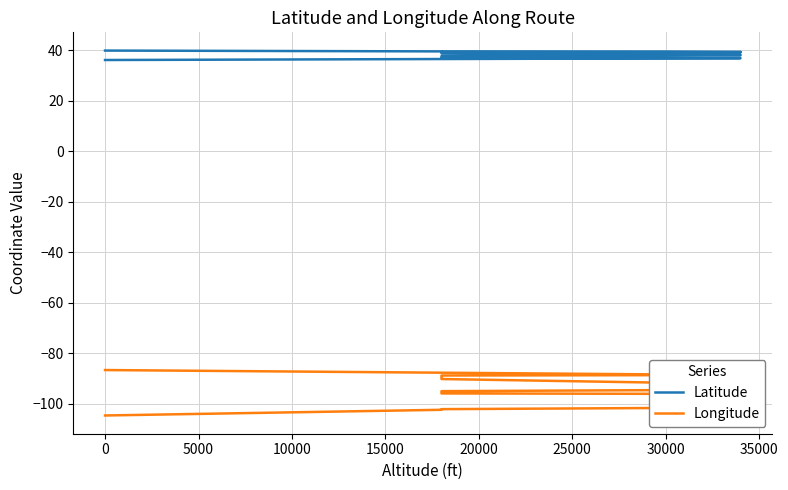

Count the number of data series in this chart.

2